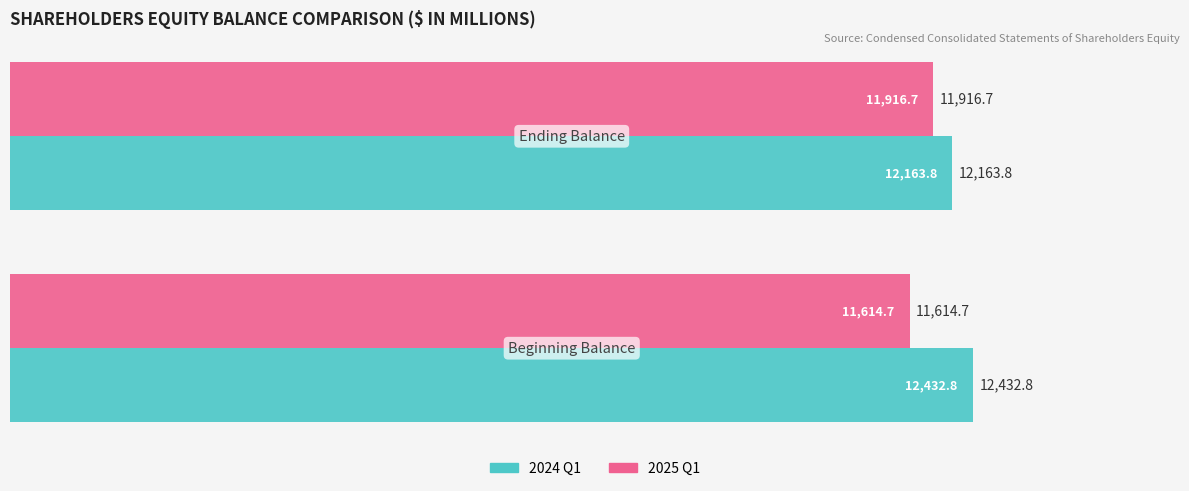

Which series has the largest range (max minus min)?

2025 Q1